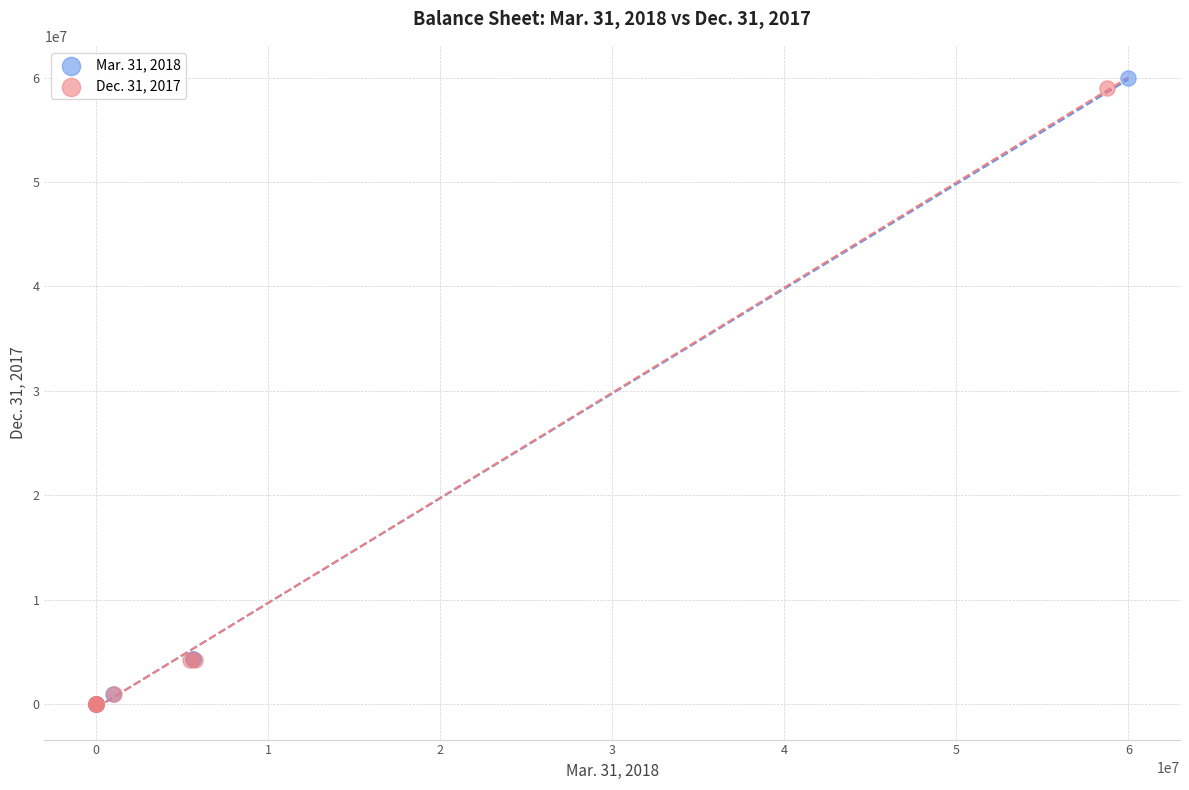

Which series has the largest Y range (max minus min)?

Mar. 31, 2018